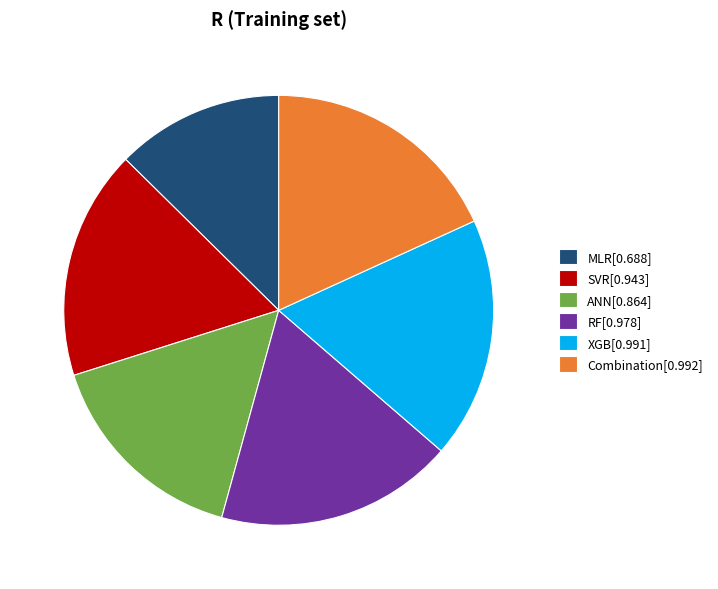

How many segments does this pie chart have?

6